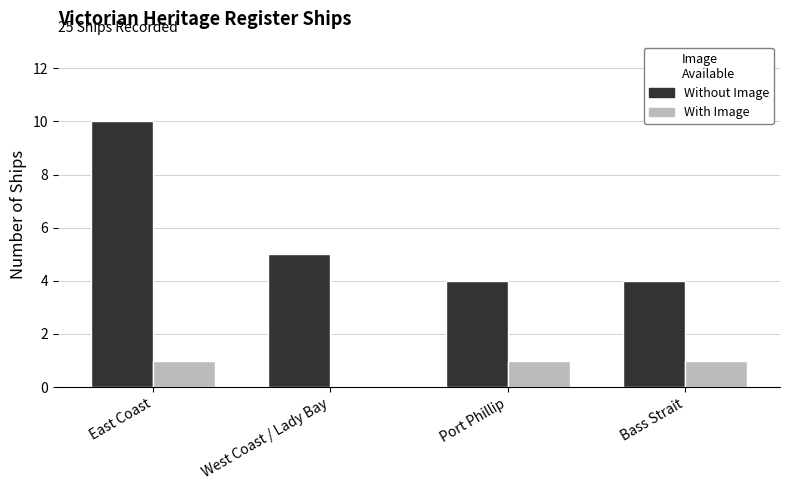

What is the difference between the Without Image values at West Coast / Lady Bay and East Coast?

5